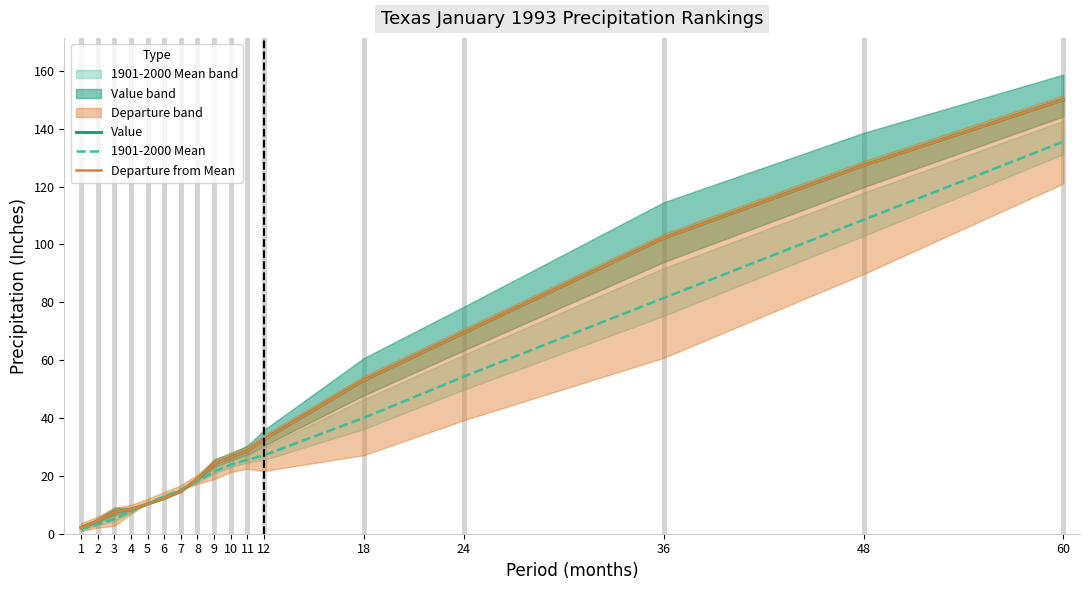

What is the value of the Value point at the 2nd from the left?

4.4